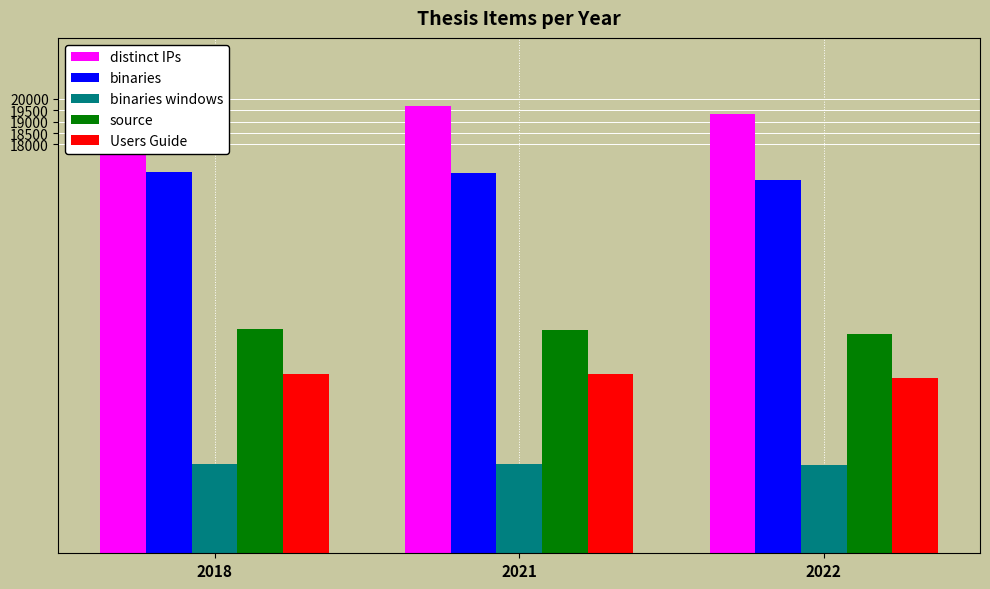

Count the number of data series in this chart.

5